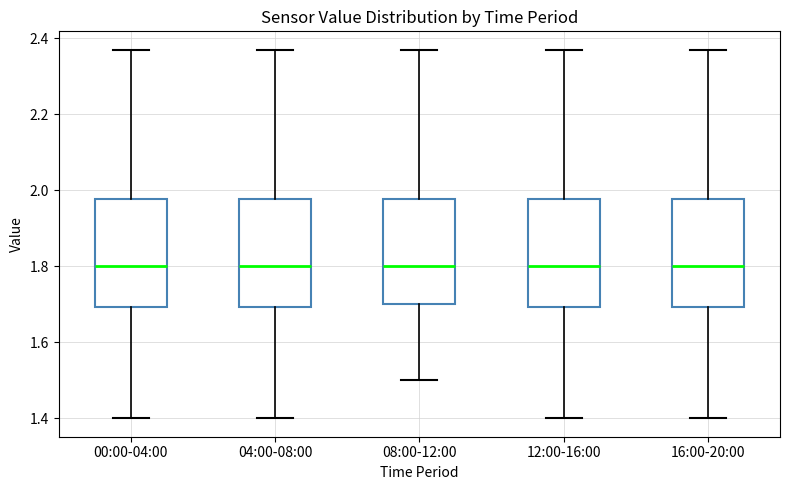

Reading left to right, read every box against the y-axis: the position of its median line, the range the box covers, and the ends of its whiskers. The values are not printed on the chart, so give them approximately, as read against the axis.

00:00-04:00: median 1.80, box 1.70 to 1.98, whiskers 1.40 to 2.38
04:00-08:00: median 1.80, box 1.70 to 1.98, whiskers 1.40 to 2.38
08:00-12:00: median 1.80, box 1.70 to 1.98, whiskers 1.50 to 2.38
12:00-16:00: median 1.80, box 1.70 to 1.98, whiskers 1.40 to 2.38
16:00-20:00: median 1.80, box 1.70 to 1.98, whiskers 1.40 to 2.38